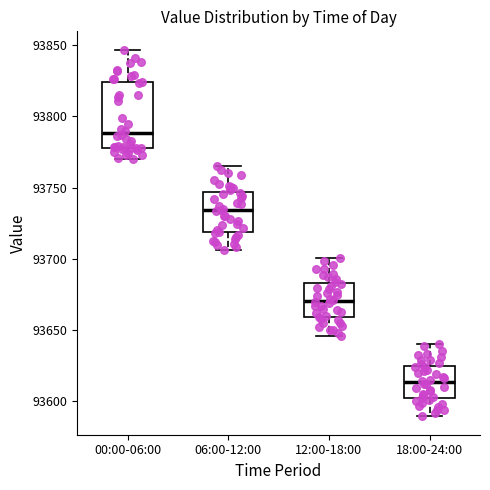

Reading left to right, transcribe this box plot: for each box, give where its median line is, the range the box spans, and where its two whiskers end, as read against the y-axis. The values are not printed on the chart, so give them approximately, as read against the axis.

00:00-06:00: median 93790, box 93780 to 93825, whiskers 93770 to 93845
06:00-12:00: median 93735, box 93720 to 93745, whiskers 93705 to 93765
12:00-18:00: median 93670, box 93660 to 93685, whiskers 93645 to 93700
18:00-24:00: median 93615, box 93600 to 93625, whiskers 93590 to 93640